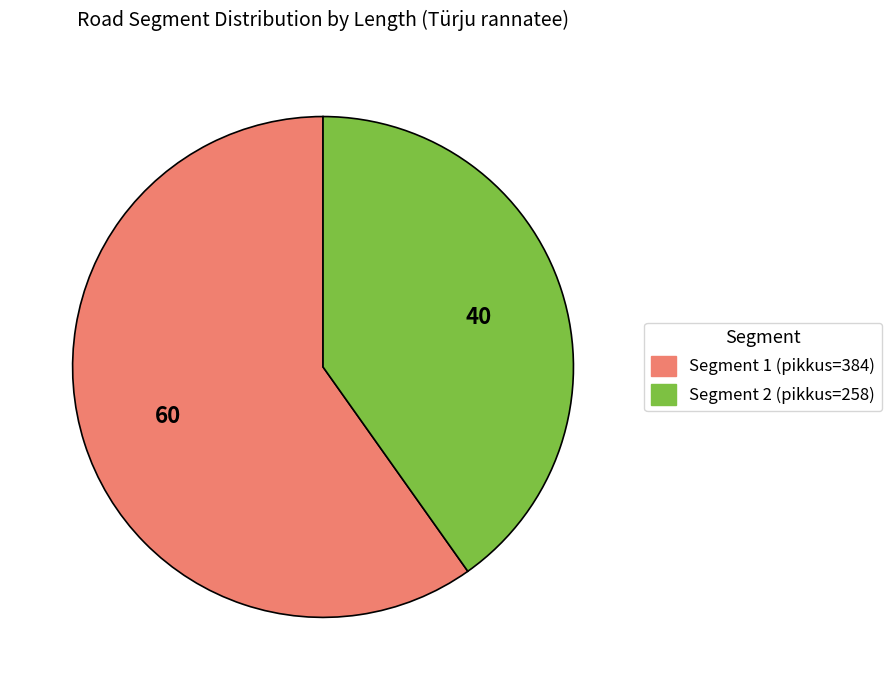

Is there any slice that represents more than half of the pie?

Yes